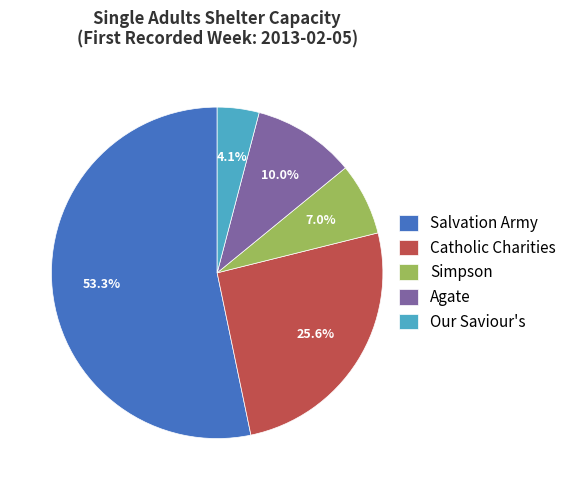

Which slice is the largest?

Salvation Army